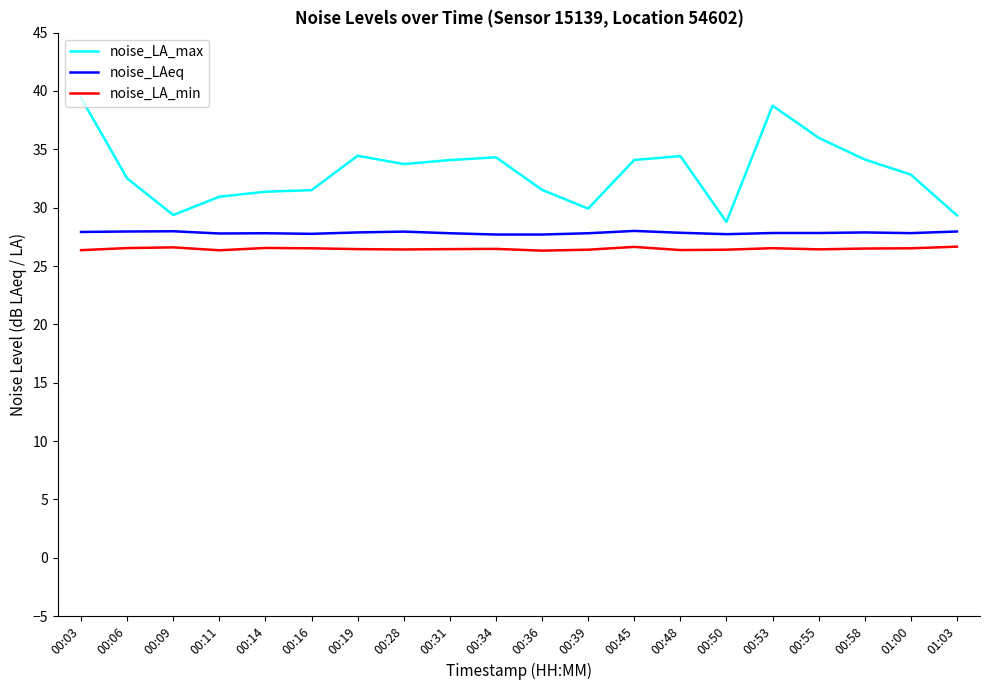

At how many categories does at least one series exceed 35?

3